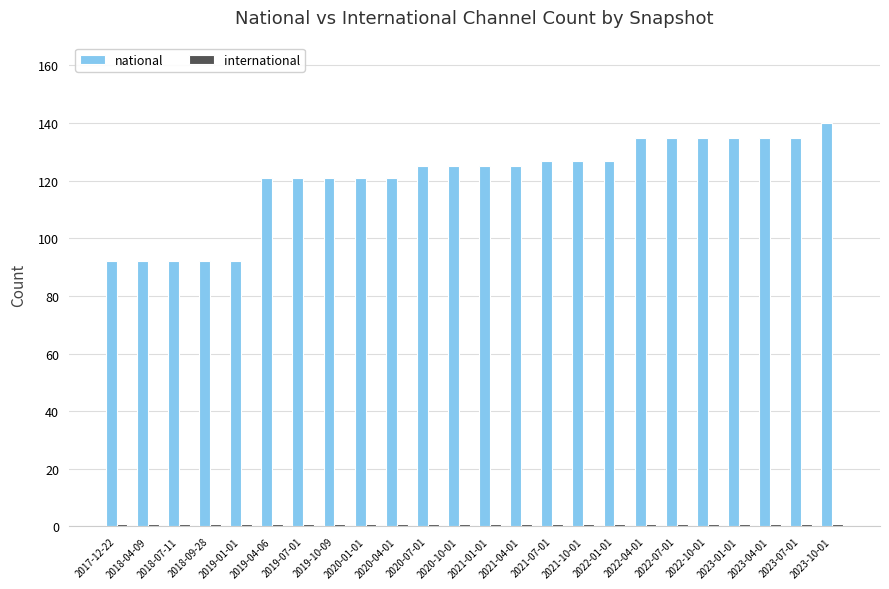

What is the sum of all national values?

2896